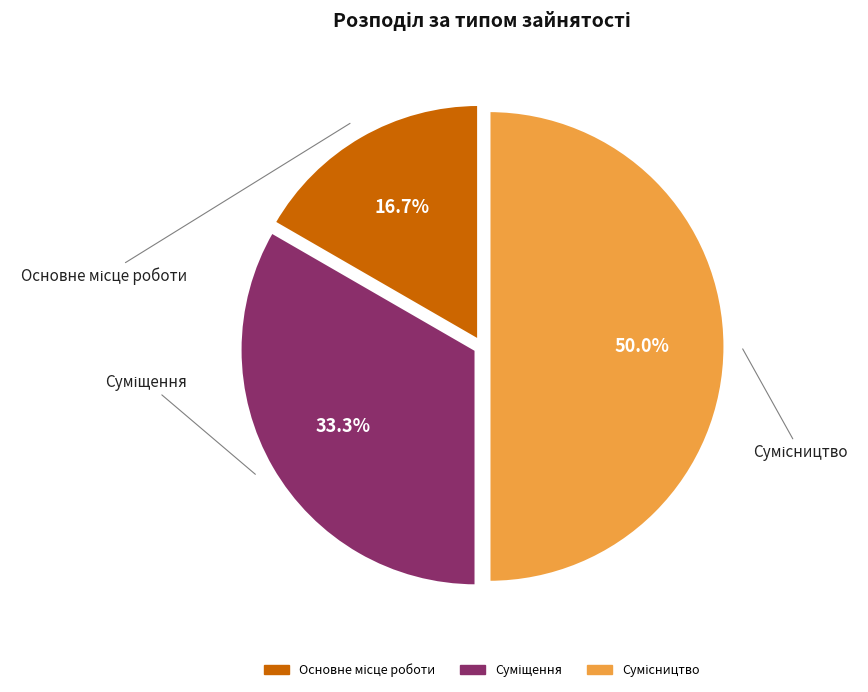

Is there any slice that represents more than half of the pie?

No